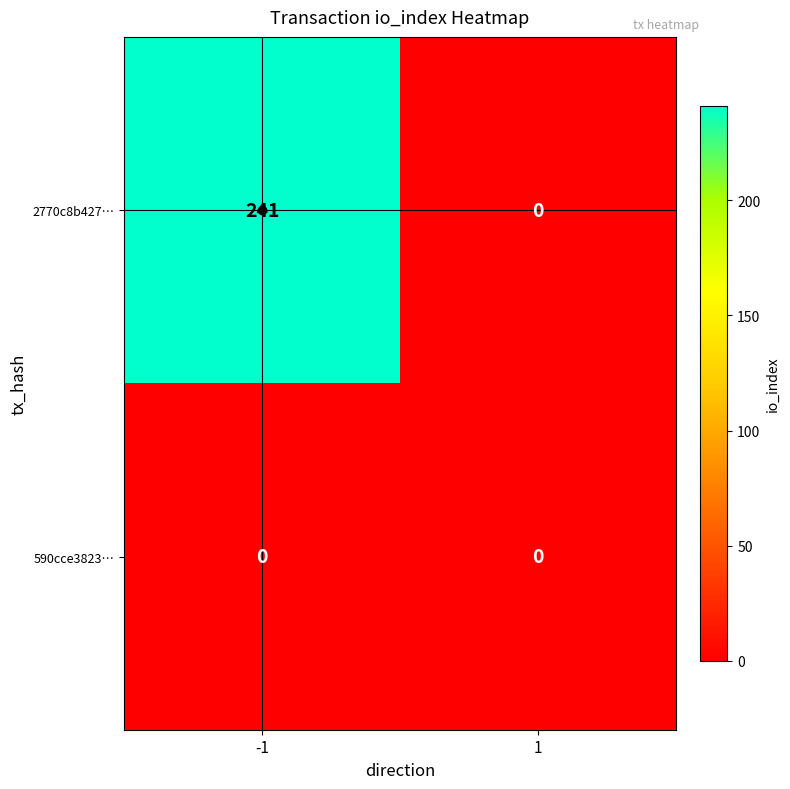

Between -1 and 1, which series saw the biggest shift?

2770c8b427…